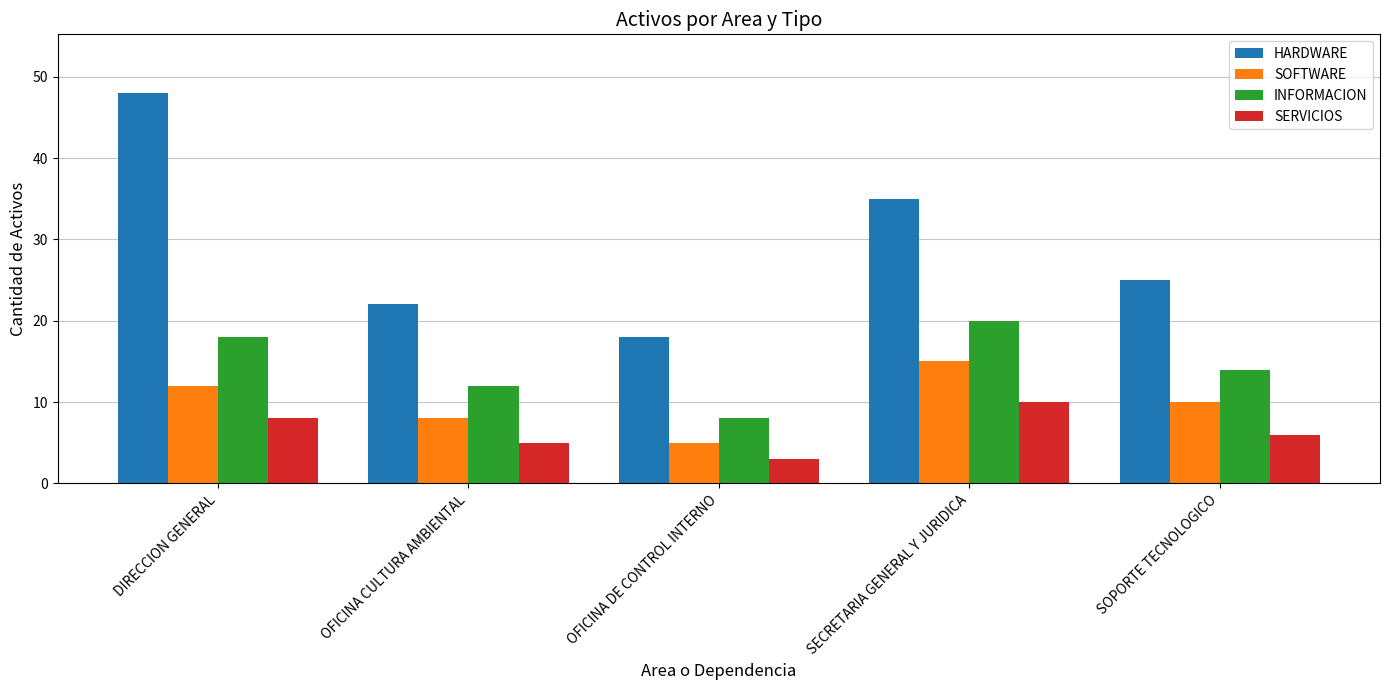

List the series in order of their overall mean, highest first.

HARDWARE, INFORMACION, SOFTWARE, SERVICIOS